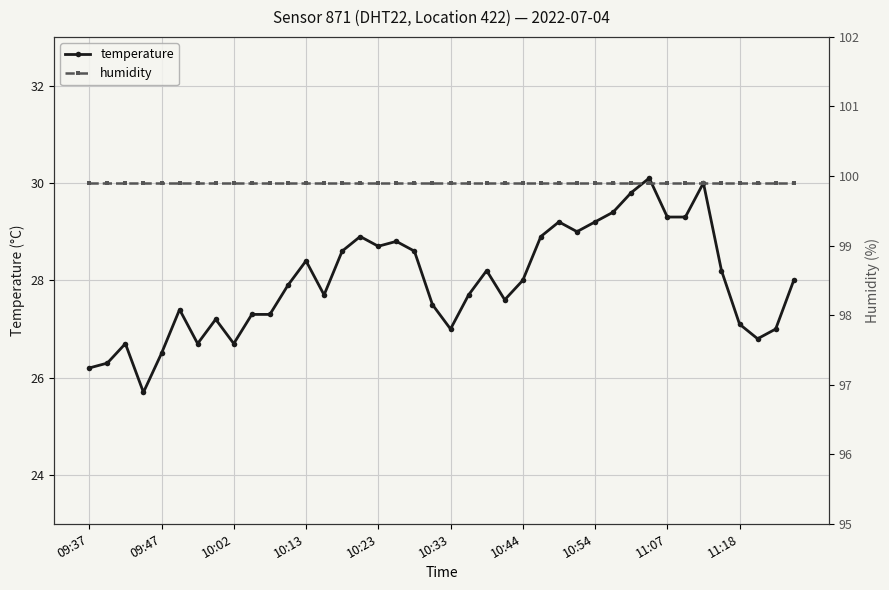

What is the spread (max minus min) of values at 15?

71.0